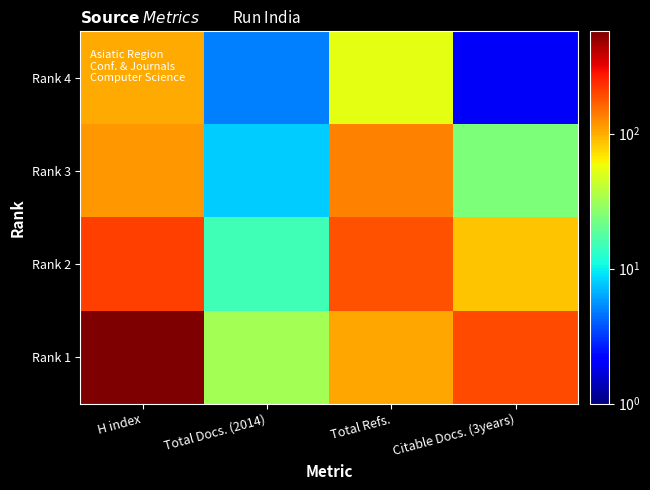

Which has a higher value, H index or Total Refs.?

H index